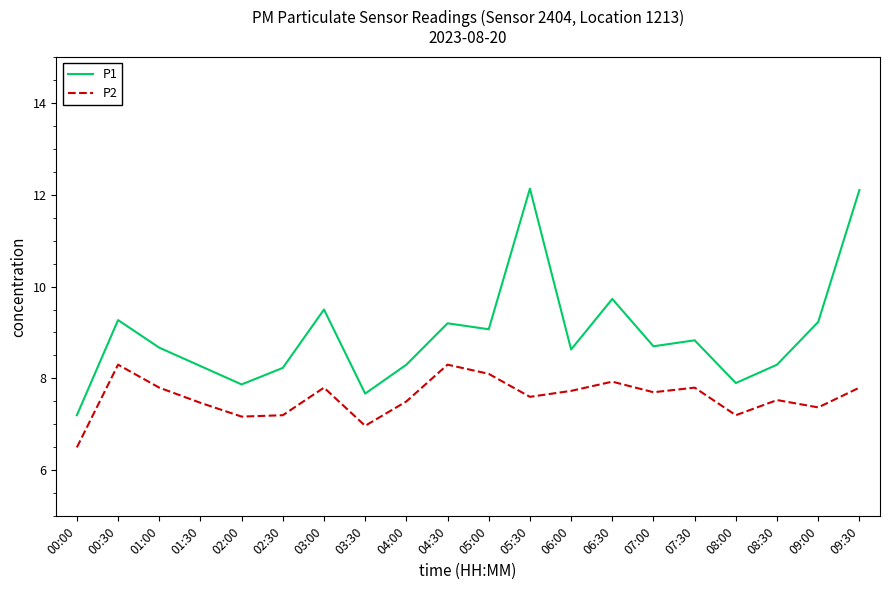

Read the P2 value at 06:00.

7.7